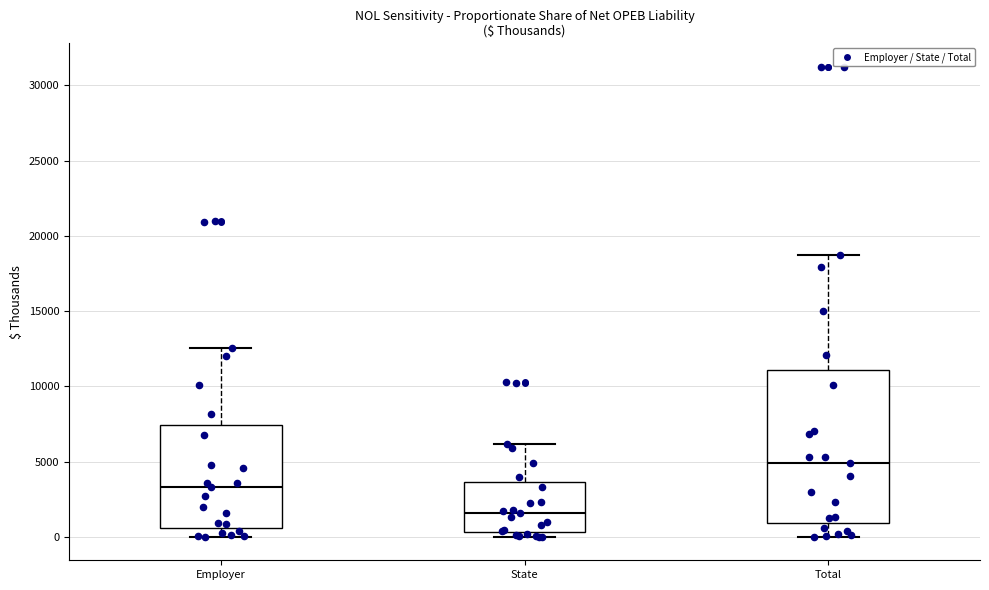

Which box's median line is the lowest?

State